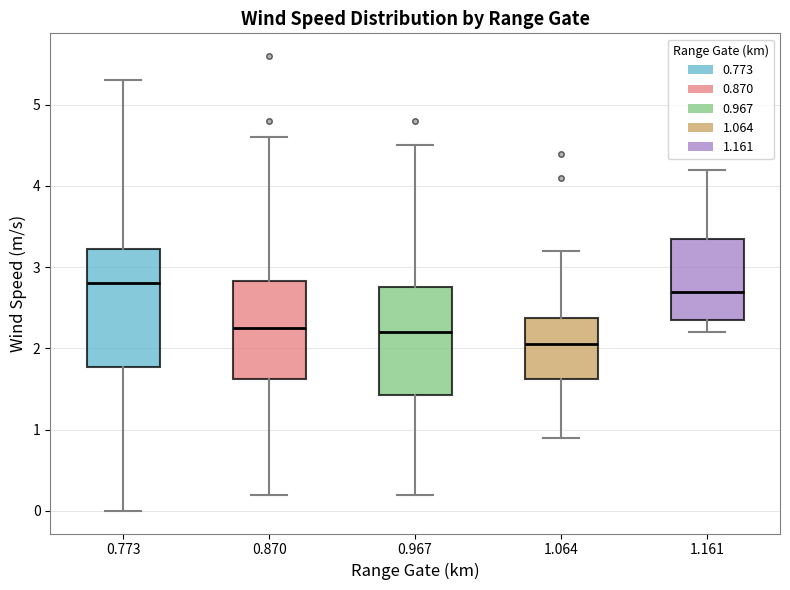

Reading left to right, read every box against the y-axis: the position of its median line, the range the box covers, and the ends of its whiskers. The values are not printed on the chart, so give them approximately, as read against the axis.

0.773: median 2.8, box 1.8 to 3.2, whiskers 0.0 to 5.3
0.870: median 2.3, box 1.6 to 2.8, whiskers 0.2 to 4.6
0.967: median 2.2, box 1.4 to 2.8, whiskers 0.2 to 4.5
1.064: median 2.1, box 1.6 to 2.4, whiskers 0.9 to 3.2
1.161: median 2.7, box 2.4 to 3.4, whiskers 2.2 to 4.2